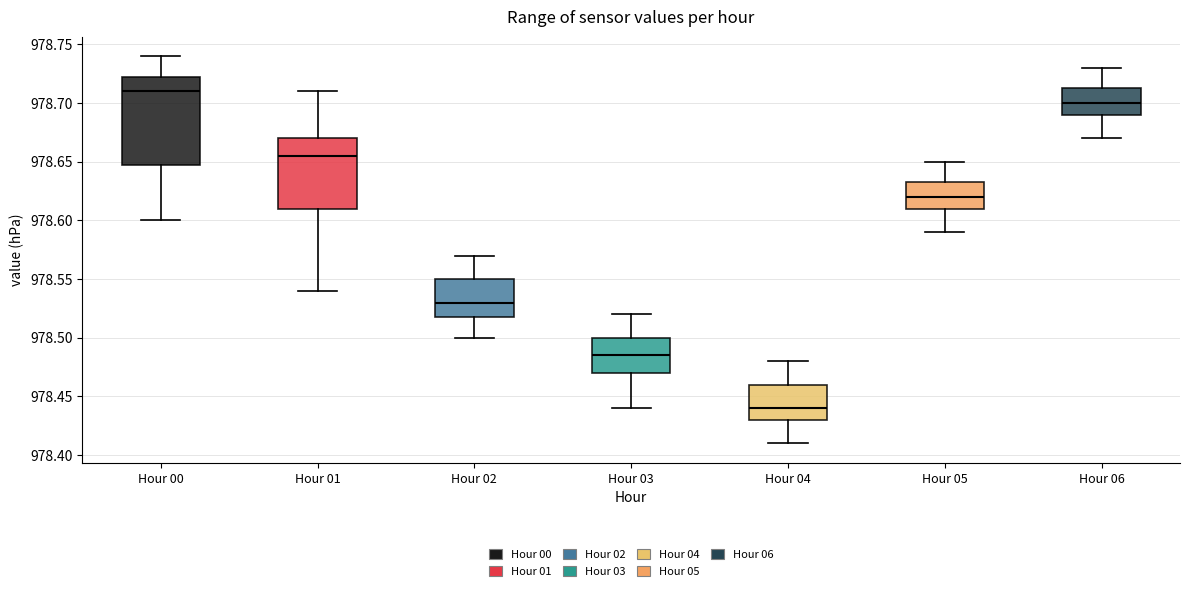

Which box is the tallest, from its lower edge to its upper edge?

Hour 00